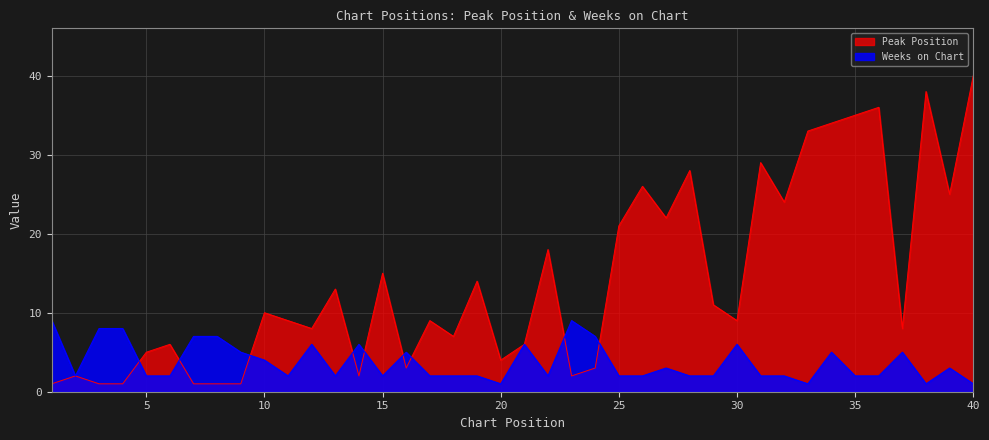

Reading right to left, list all the values displayed in this chart.

Peak Position: 40=40	39=25	38=38	37=8	36=36	35=35	34=34	33=33	32=24	31=29	30=9	29=11	28=28	27=22	26=26	25=21	24=3	23=2	22=18	21=6	20=4	19=14	18=7	17=9	16=3	15=15	14=2	13=13	12=8	11=9	10=10	9=1	8=1	7=1	6=6	5=5	4=1	3=1	2=2	1=1
Weeks on Chart: 40=1	39=3	38=1	37=5	36=2	35=2	34=5	33=1	32=2	31=2	30=6	29=2	28=2	27=3	26=2	25=2	24=7	23=9	22=2	21=6	20=1	19=2	18=2	17=2	16=5	15=2	14=6	13=2	12=6	11=2	10=4	9=5	8=7	7=7	6=2	5=2	4=8	3=8	2=2	1=9